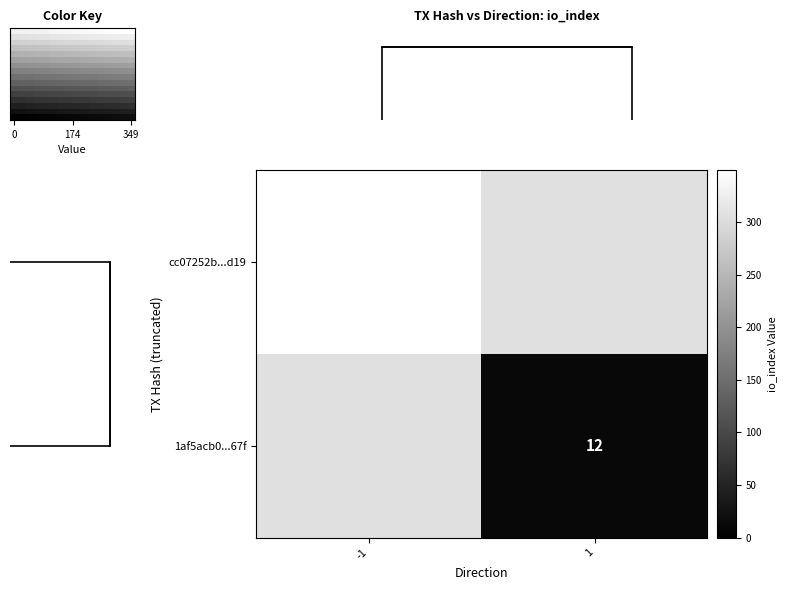

Reading left to right, list all the values displayed in this chart.

cc07252b2ae259efe4896ae91b100fe1d078d19: -1	349
1af5acb0f5e199611ac9591ac6a5756a358b67f: 1	12